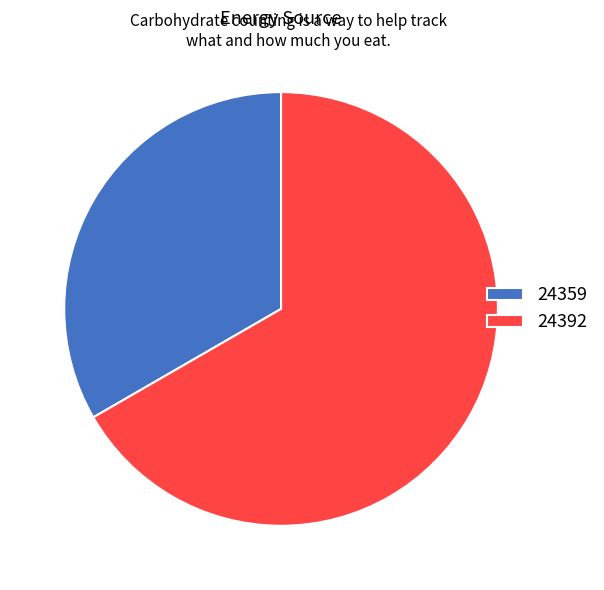

Rank the categories by value from highest to lowest.

24392, 24359